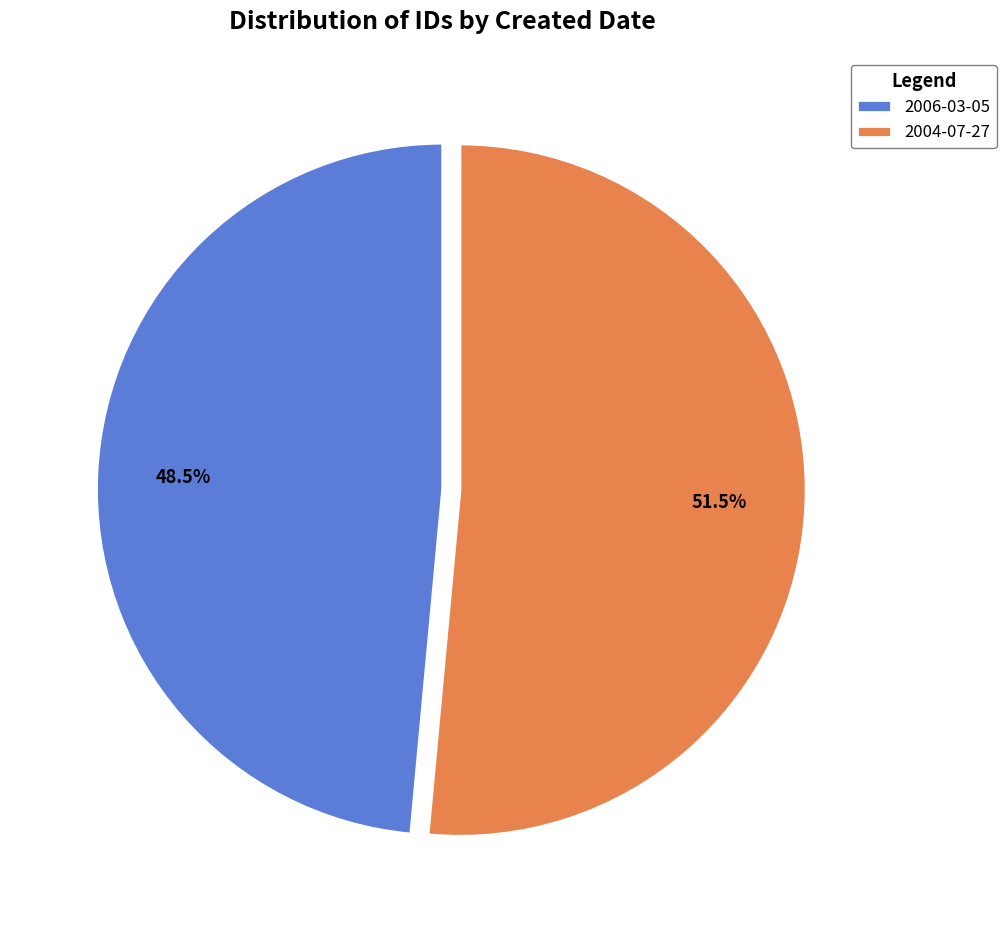

Which category has the biggest portion of the pie?

2004-07-27